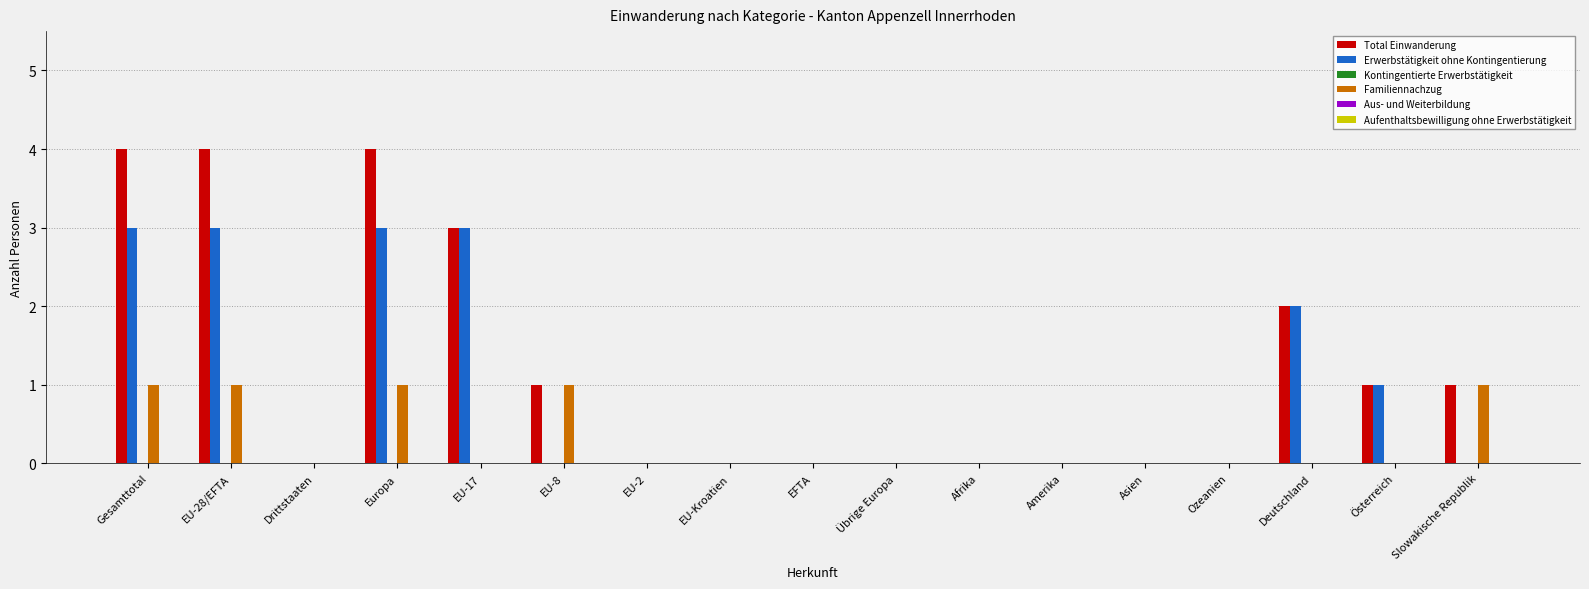

Between Europa and Österreich, which series saw the biggest shift?

Total Einwanderung